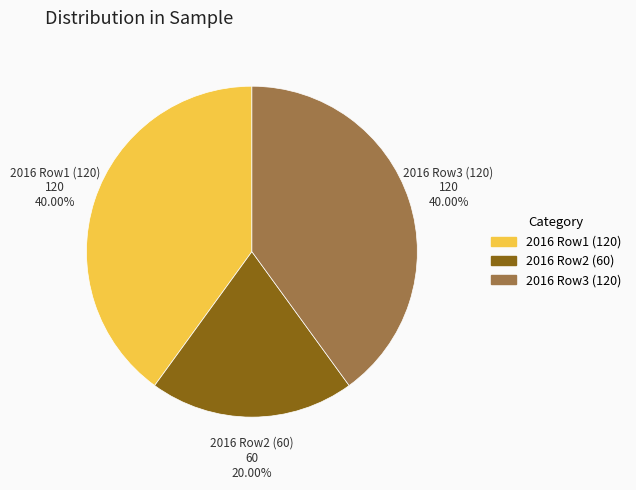

Is there a majority slice in this chart?

No